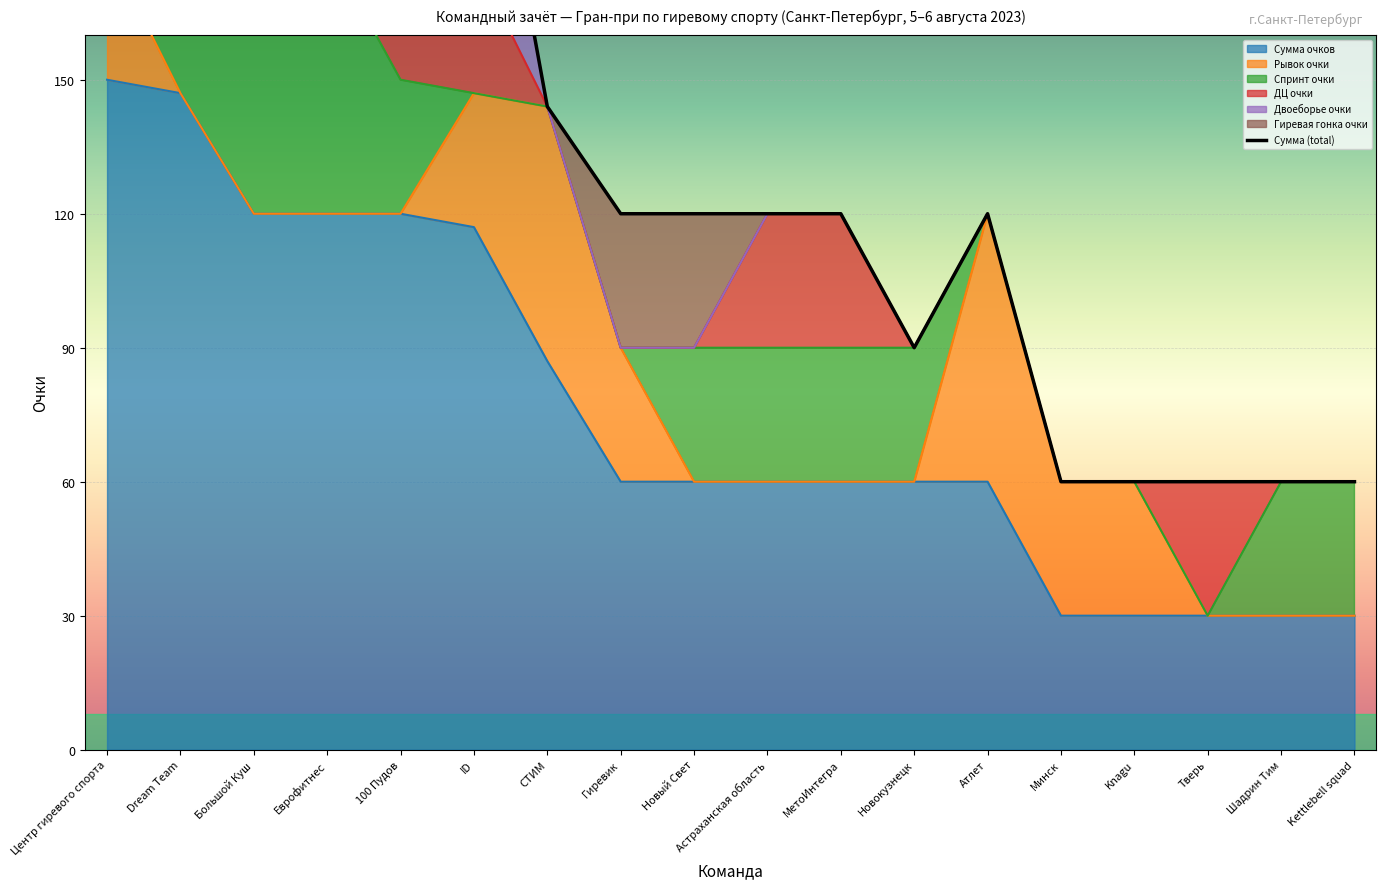

Reading left to right, list all the values displayed in this chart.

Сумма очков: 150	147	120	120	120	117	87	60	60	60	60	60	60	30	30	30	30	30
Рывок очки: 30	0	0	0	0	30	57	30	0	0	0	0	60	30	30	0	0	0
Спринт очки: 0	147	60	60	30	0	0	0	30	30	30	30	0	0	0	0	30	30
ДЦ очки: 30	0	0	0	60	30	0	0	0	30	30	0	0	0	0	30	0	0
Двоеборье очки: 90	0	60	0	0	57	0	0	0	0	0	0	0	0	0	0	0	0
Гиревая гонка очки: 0	0	0	0	30	0	0	30	30	0	0	0	0	0	0	0	0	0